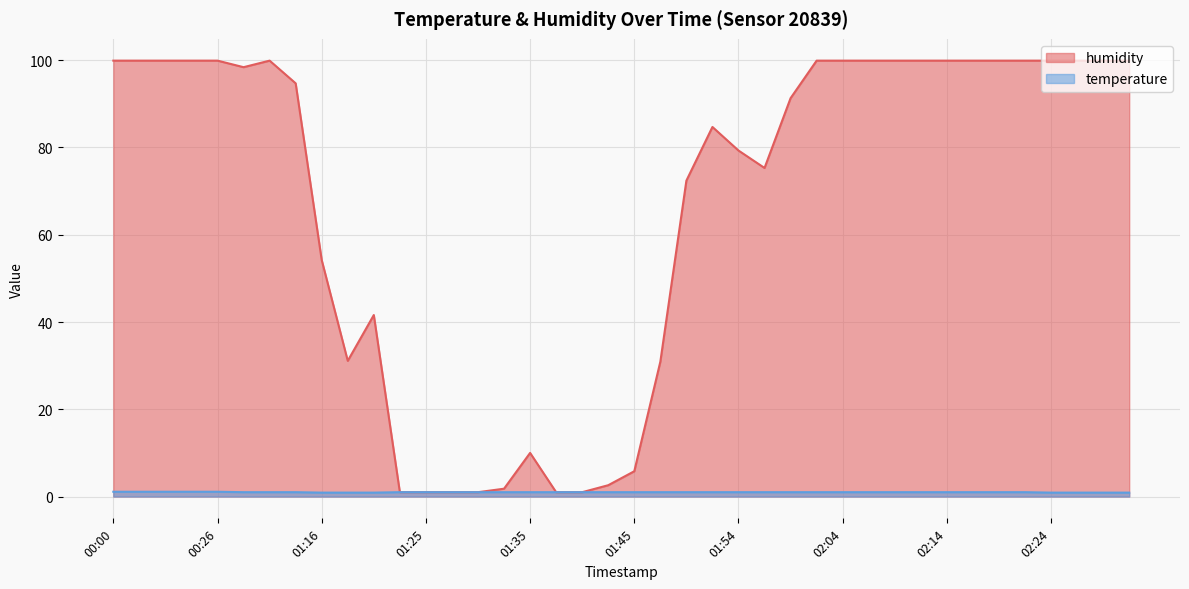

Reading left to right, what are all the values shown in this chart?

humidity: 00:00=99.9	00:02=99.9	00:12=99.9	00:18=99.9	00:26=99.9	01:08=98.4	01:11=99.9	01:13=94.7	01:16=54.2	01:18=31.1	01:20=41.6	01:23=1.0	01:25=1.0	01:28=1.0	01:30=1.0	01:33=1.8	01:35=10.0	01:37=1.0	01:40=1.0	01:42=2.6	01:45=5.8	01:47=30.9	01:50=72.4	01:52=84.7	01:54=79.3	01:57=75.3	01:59=91.3	02:02=99.9	02:04=99.9	02:07=99.9	02:09=99.9	02:12=99.9	02:14=99.9	02:16=99.9	02:19=99.9	02:21=99.9	02:24=99.9	02:26=99.9	02:29=99.9	02:31=99.9
temperature: 00:00=1.1	00:02=1.1	00:12=1.1	00:18=1.1	00:26=1.1	01:08=1.0	01:11=1.0	01:13=1.0	01:16=0.9	01:18=0.9	01:20=0.9	01:23=1.0	01:25=1.0	01:28=1.0	01:30=1.0	01:33=1.0	01:35=1.0	01:37=1.0	01:40=1.0	01:42=1.0	01:45=1.0	01:47=1.0	01:50=1.0	01:52=1.0	01:54=1.0	01:57=1.0	01:59=1.0	02:02=1.0	02:04=1.0	02:07=1.0	02:09=1.0	02:12=1.0	02:14=1.0	02:16=1.0	02:19=1.0	02:21=1.0	02:24=0.9	02:26=0.9	02:29=0.9	02:31=0.9